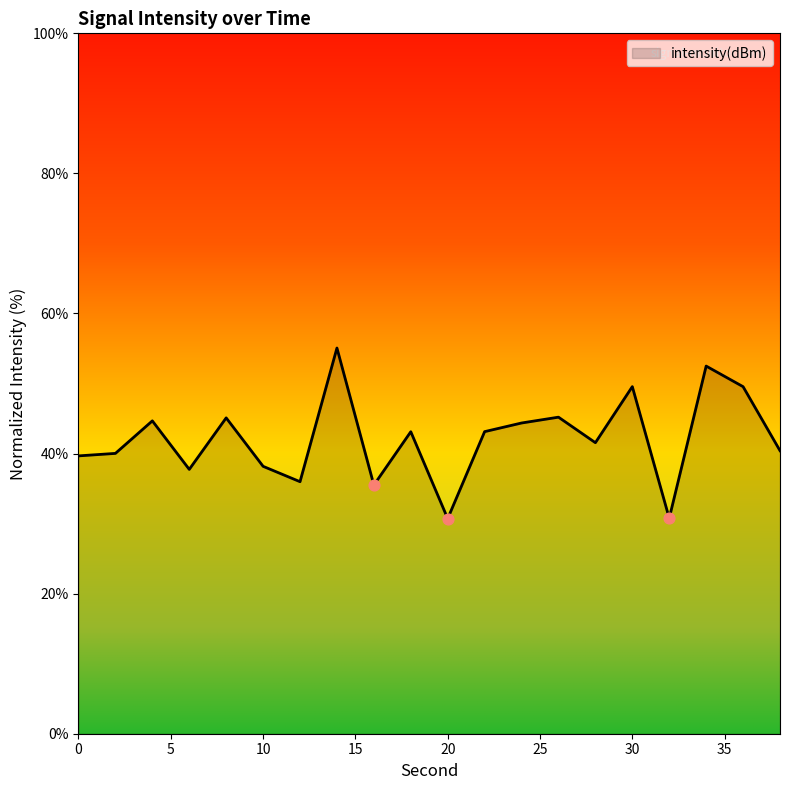

What is the difference between the maximum and minimum values?

24.4